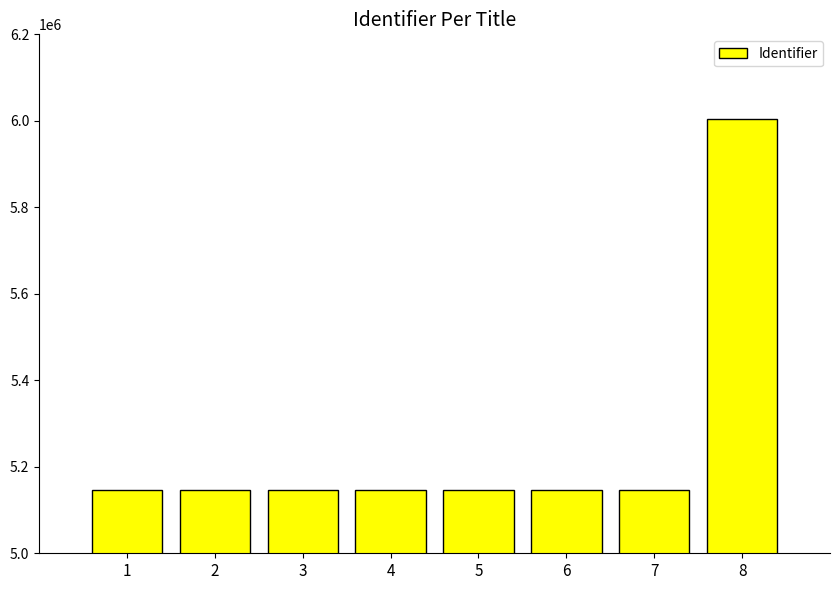

What is the maximum value shown in the chart?

6005224